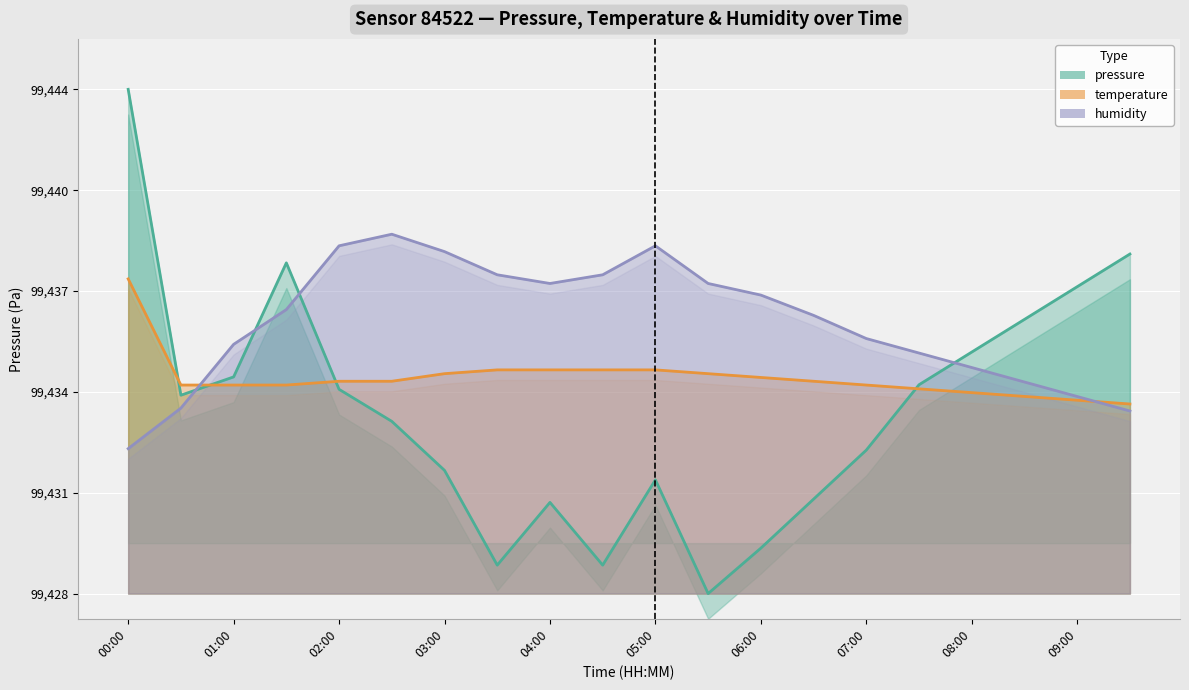

Rank the series at 02:30 from lowest to highest value.

pressure, temperature, humidity